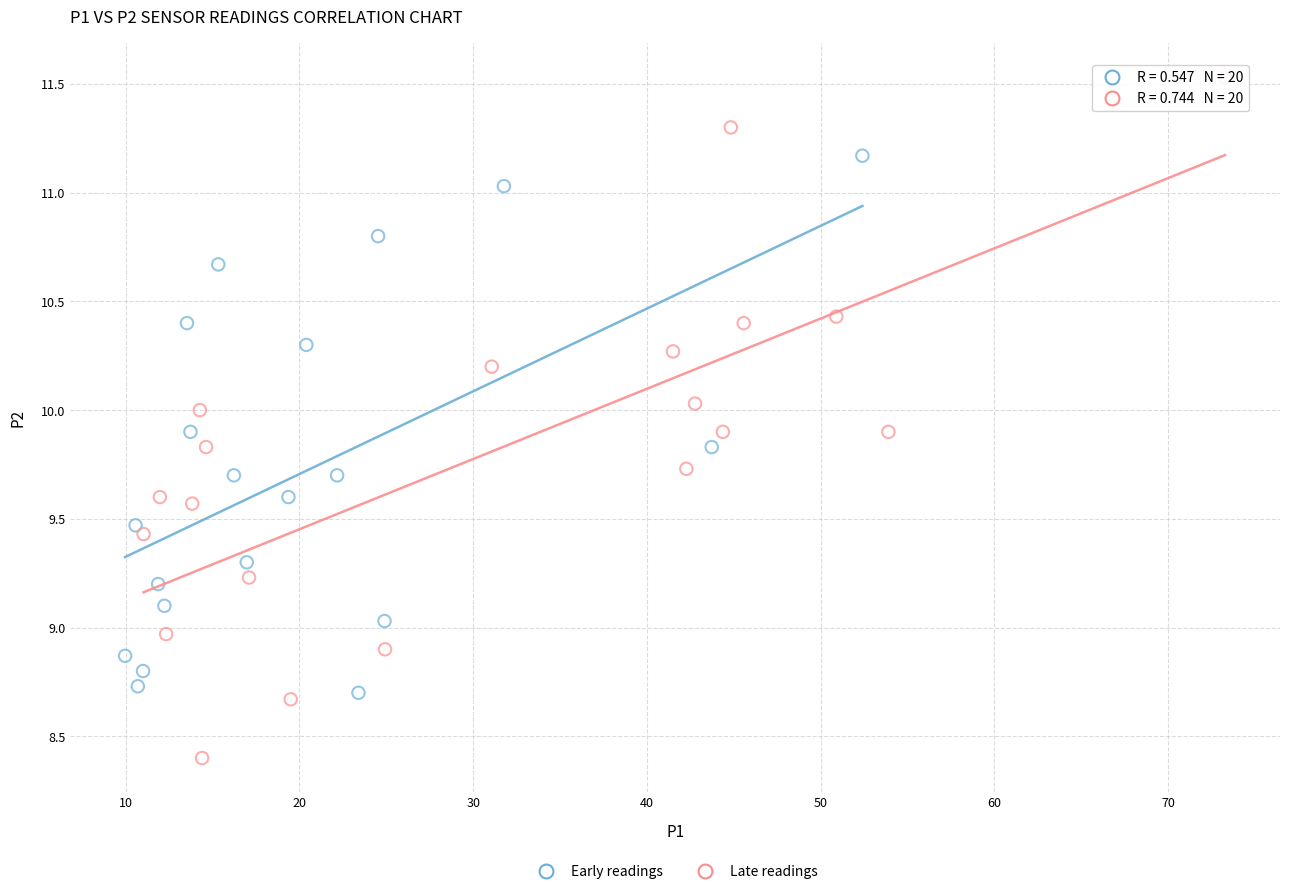

Which series has the largest Y range (max minus min)?

Late readings